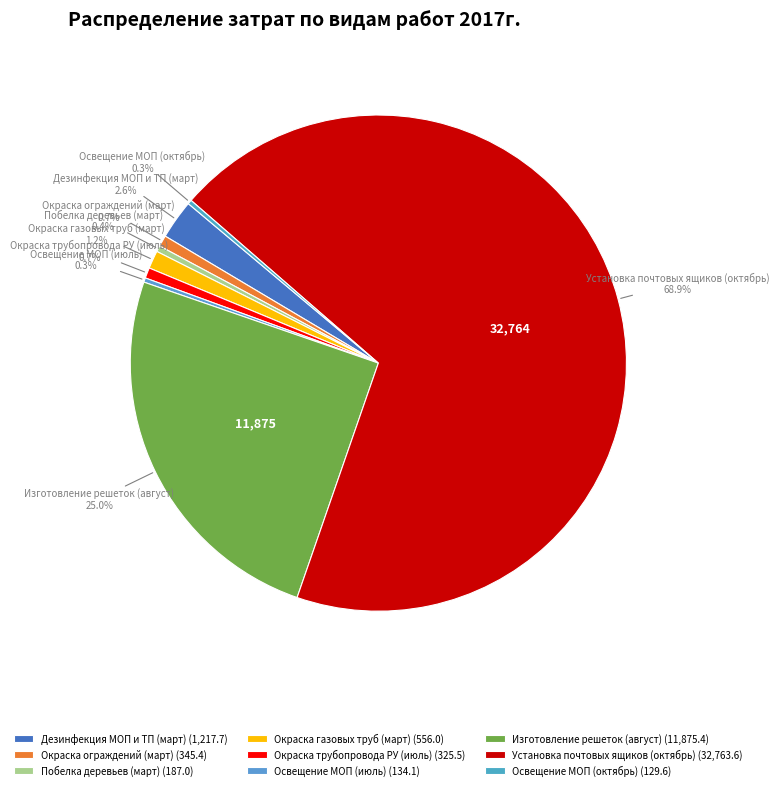

Which slice is the largest?

Установка почтовых ящиков (октябрь)